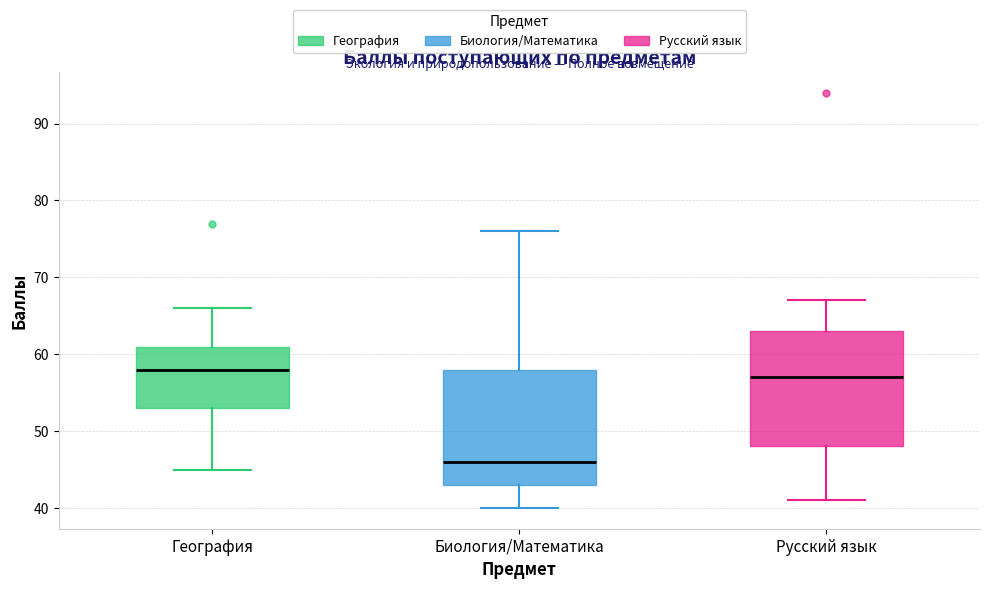

Which box has the highest median line?

География